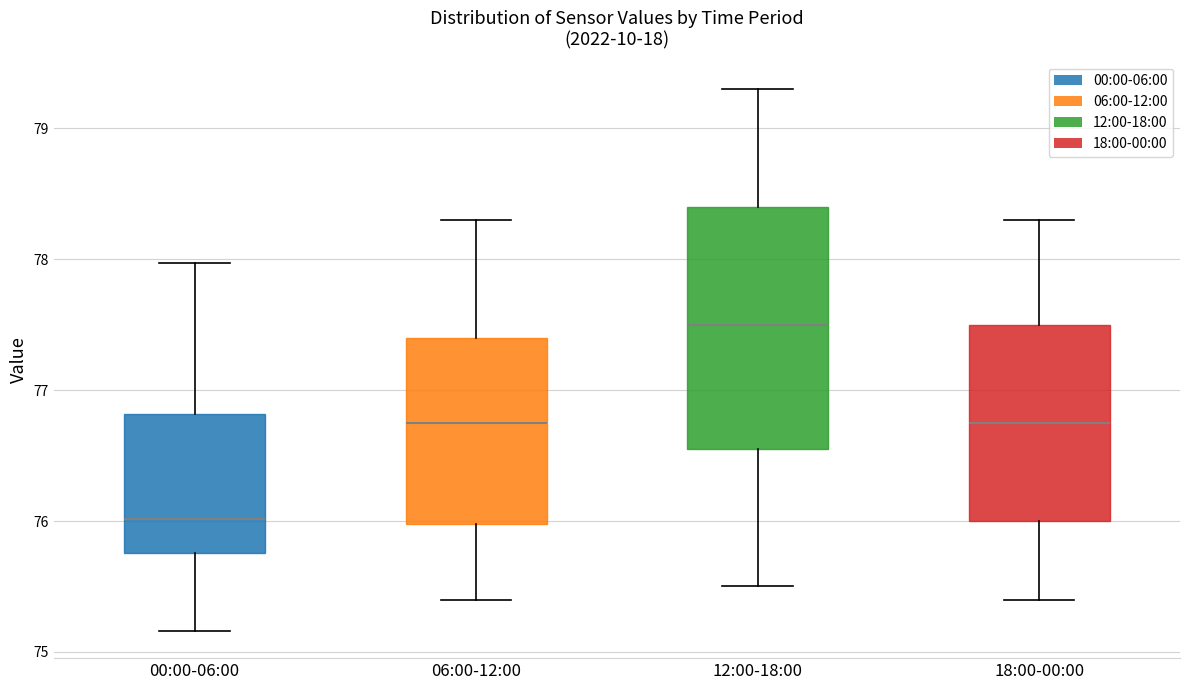

Which box's median line is the highest?

12:00-18:00